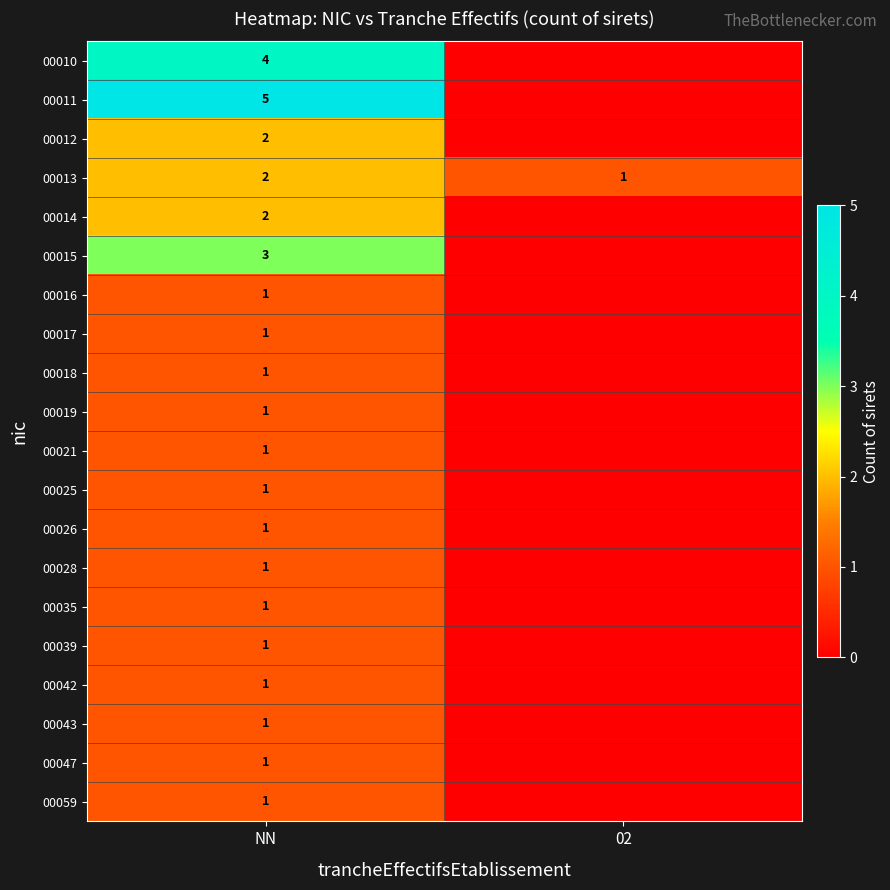

The 00015 series shows 3 at NN. True or false?

True